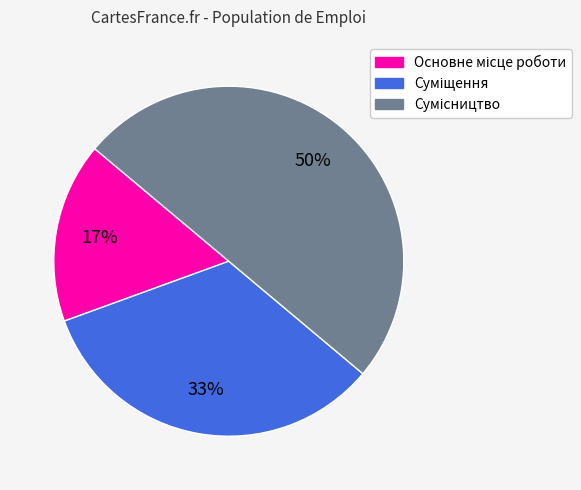

Count the number of slices in the pie.

3